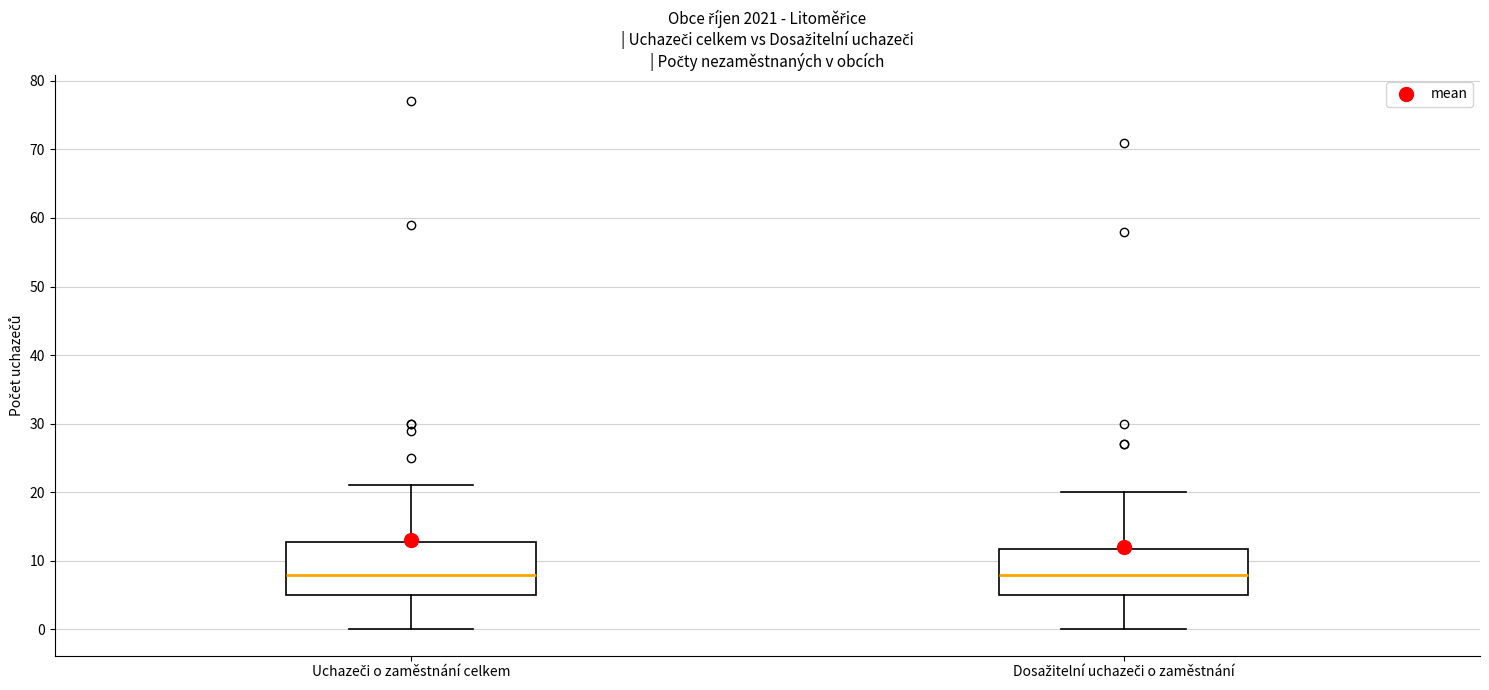

Reading left to right, transcribe this box plot: for each box, give where its median line is, the range the box spans, and where its two whiskers end, as read against the y-axis. The values are not printed on the chart, so give them approximately, as read against the axis.

Uchazeči o zaměstnání celkem: median 8, box 5 to 13, whiskers 0 to 21
Dosažitelní uchazeči o zaměstnání: median 8, box 5 to 12, whiskers 0 to 20